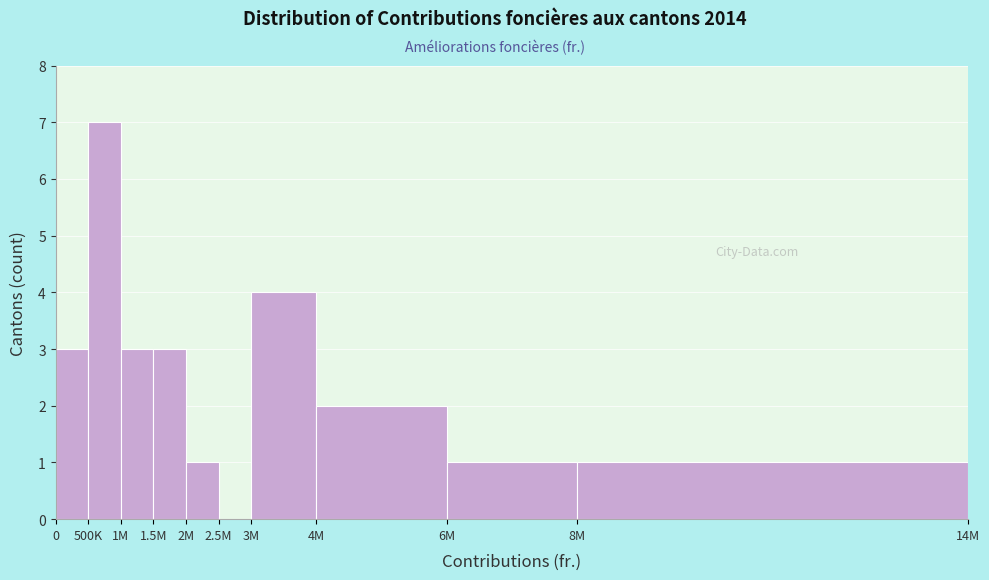

Reading right to left, what are all the values shown in this chart?

8M=1	6M=1	4M=2	3M=4	2.5M=0	2M=1	1.5M=3	1M=3	500K=7	0=3